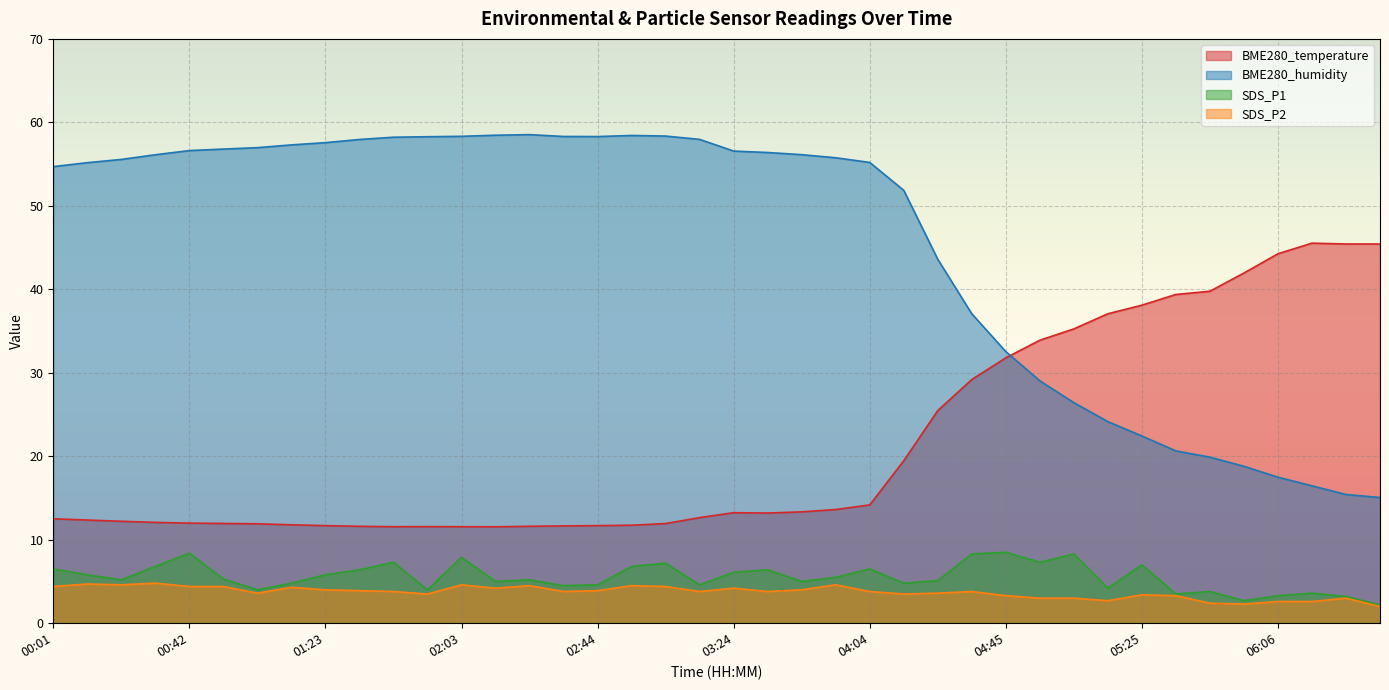

Which series has the widest spread of values?

BME280_humidity